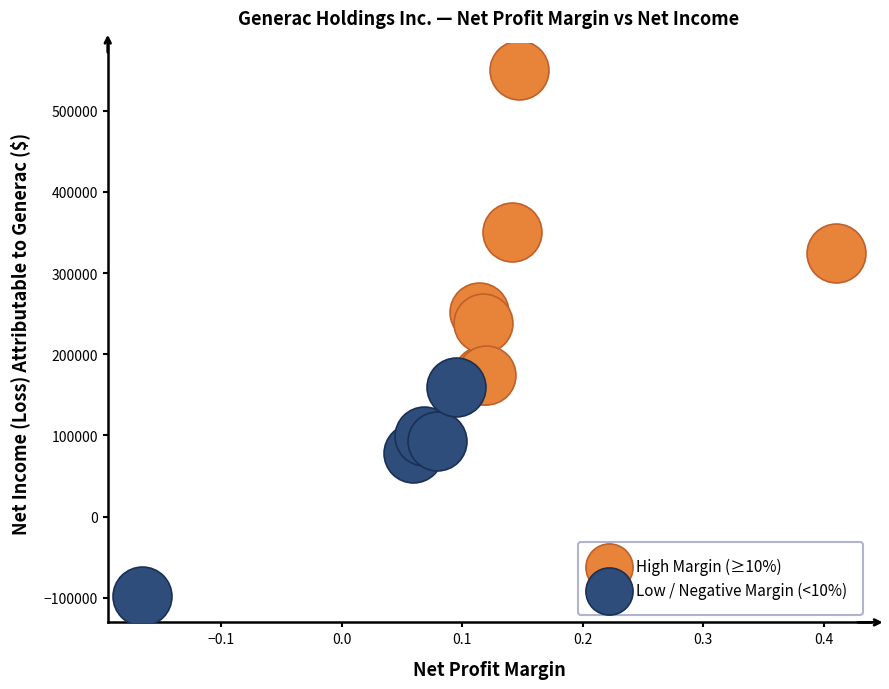

Which series reaches the minimum Y coordinate?

Low / Negative Margin (<10%)